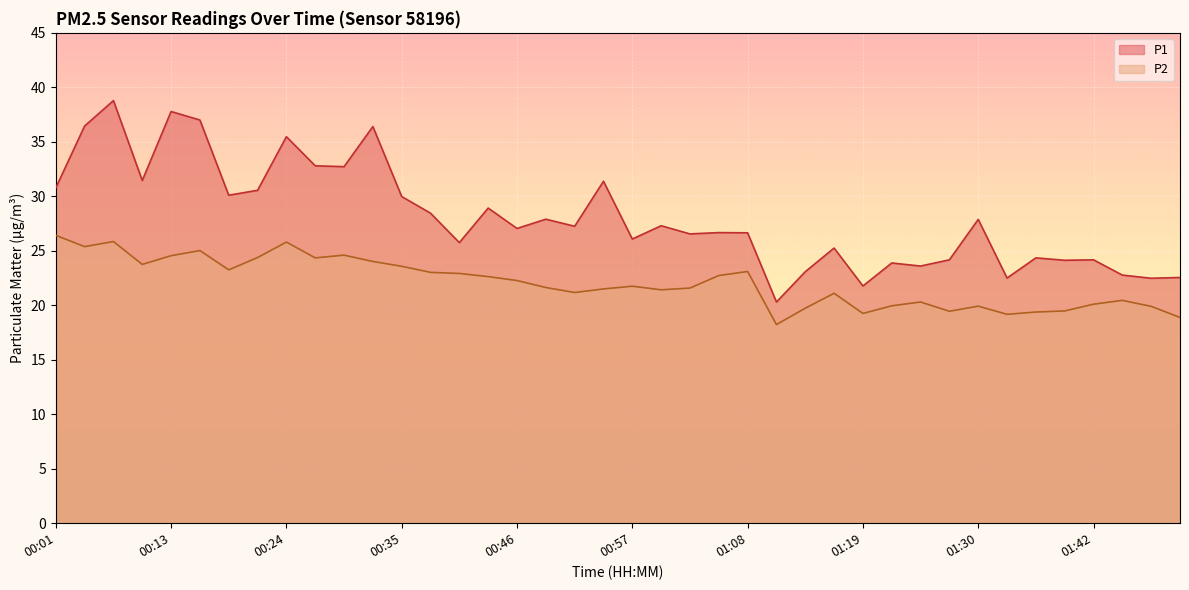

Does the chart display data point markers on the line(s)?

No